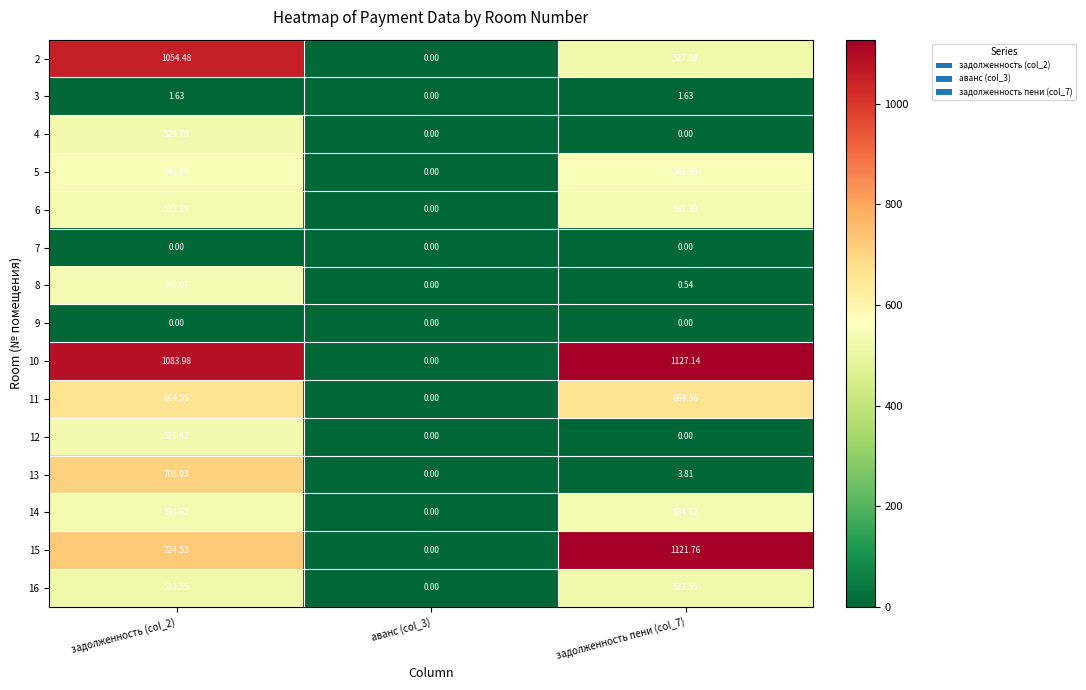

How many distinct data groups are displayed?

15